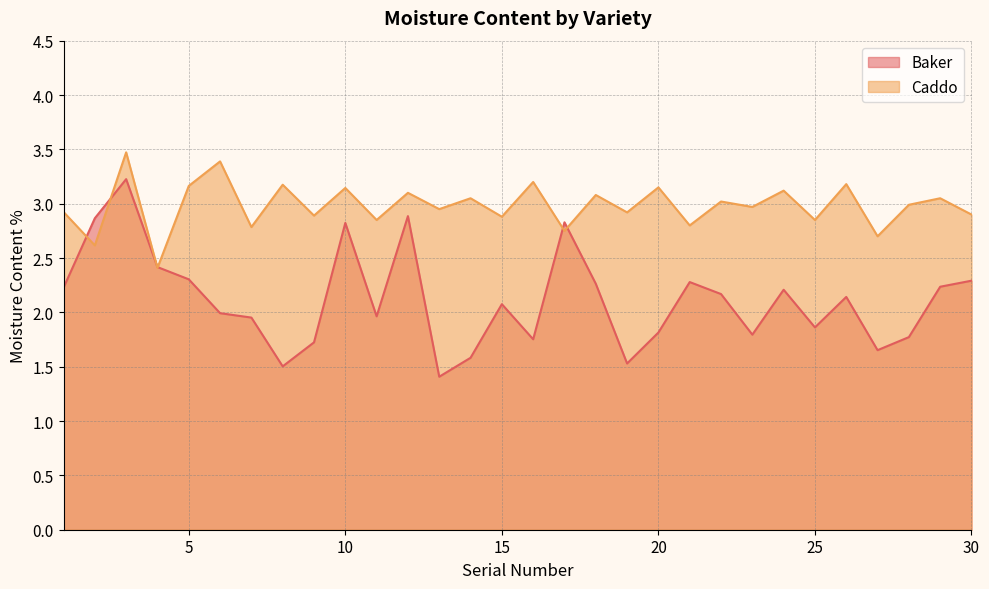

Reading right to left, list all the values displayed in this chart.

Baker: 30=2.3	29=2.2	28=1.8	27=1.7	26=2.1	25=1.9	24=2.2	23=1.8	22=2.2	21=2.3	20=1.8	19=1.5	18=2.3	17=2.8	16=1.8	15=2.1	14=1.6	13=1.4	12=2.9	11=2.0	10=2.8	9=1.7	8=1.5	7=2.0	6=2.0	5=2.3	4=2.4	3=3.2	2=2.9	1=2.2
Caddo: 30=2.9	29=3.0	28=3.0	27=2.7	26=3.2	25=2.9	24=3.1	23=3.0	22=3.0	21=2.8	20=3.1	19=2.9	18=3.1	17=2.8	16=3.2	15=2.9	14=3.0	13=3.0	12=3.1	11=2.9	10=3.1	9=2.9	8=3.2	7=2.8	6=3.4	5=3.2	4=2.4	3=3.5	2=2.6	1=2.9